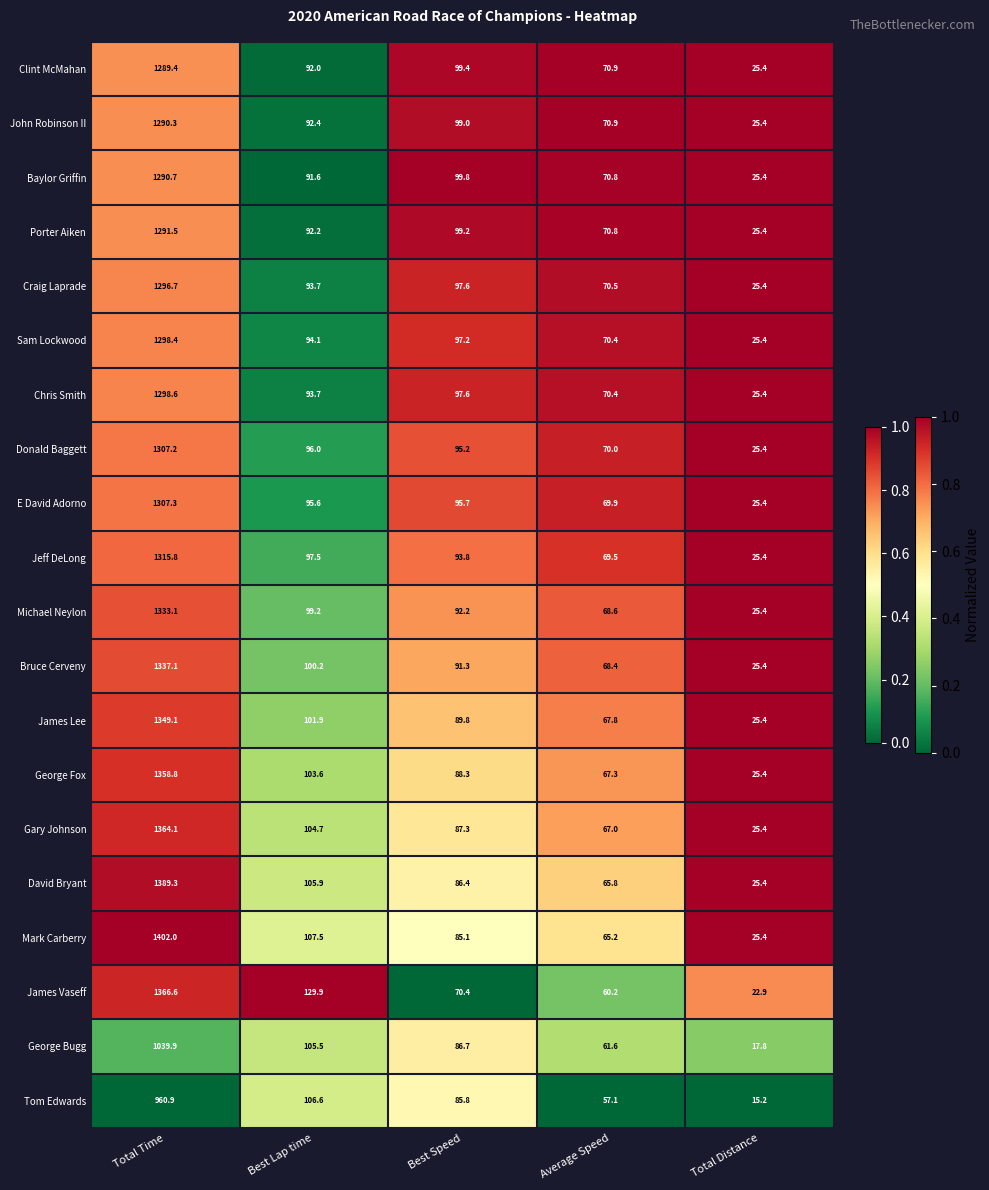

What is the spread (max minus min) of values at Best Lap time?

38.3